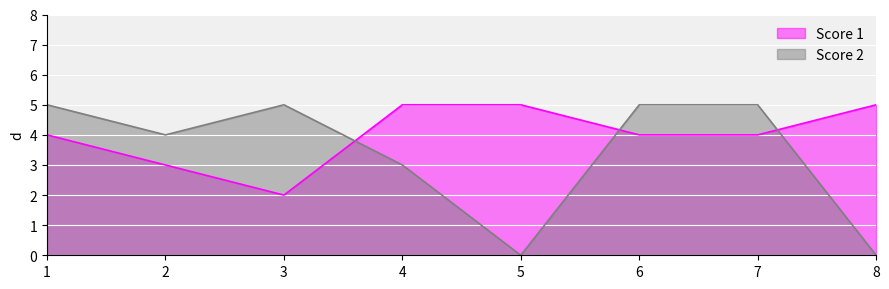

What is the value of the Score 2 point at the 2nd from the left?

4